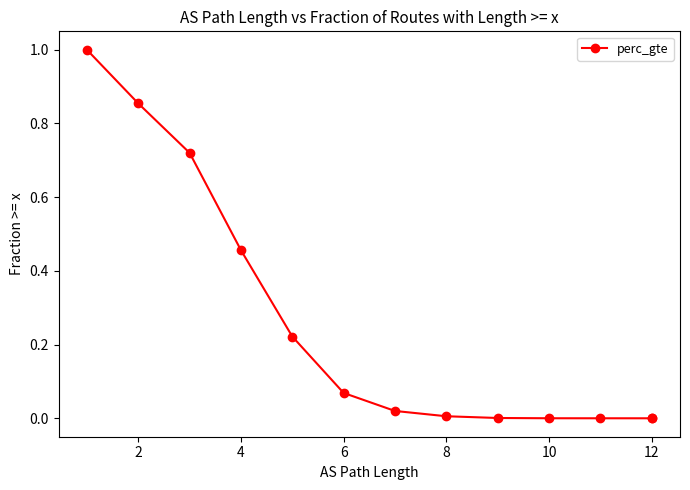

At which label is the value closest to 0?

12